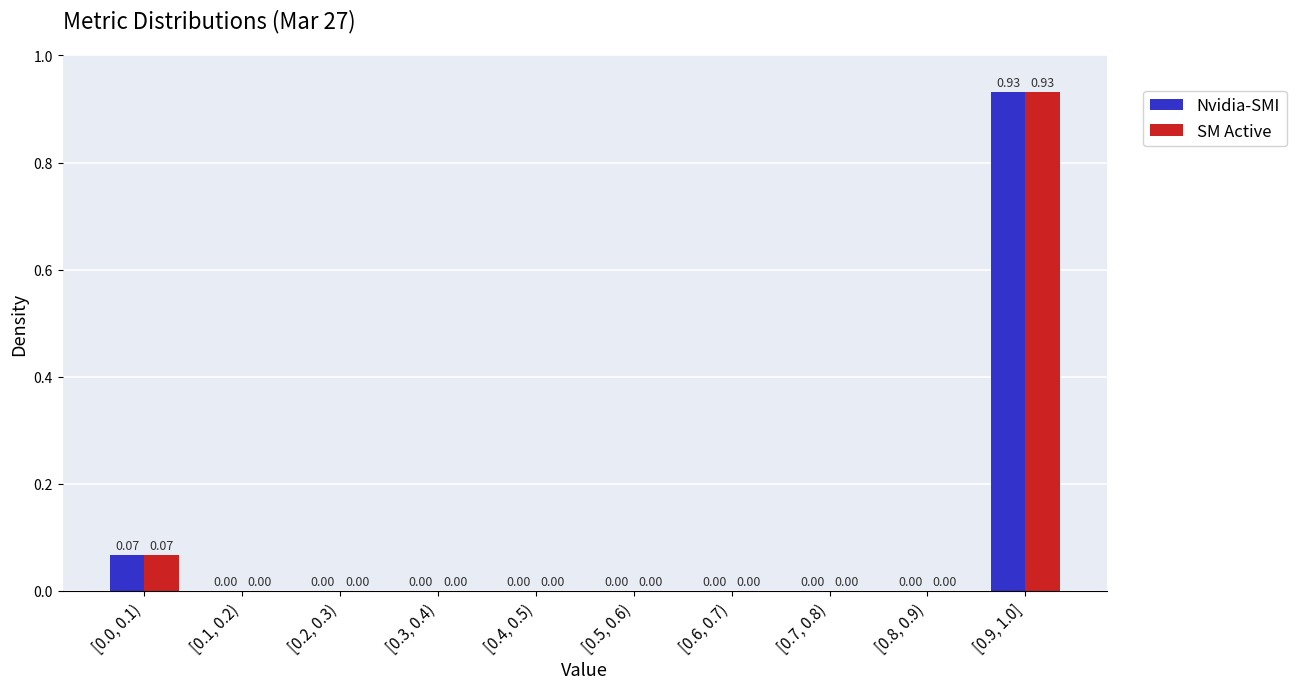

What is the sum of all Nvidia-SMI values?

1.0